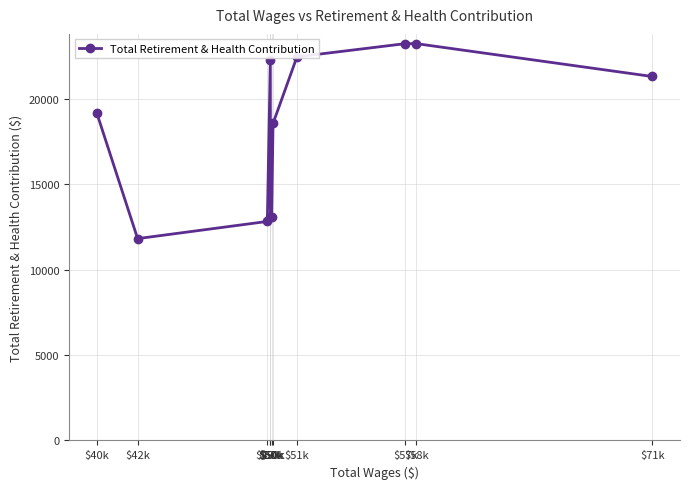

How many lines are shown in the chart?

1